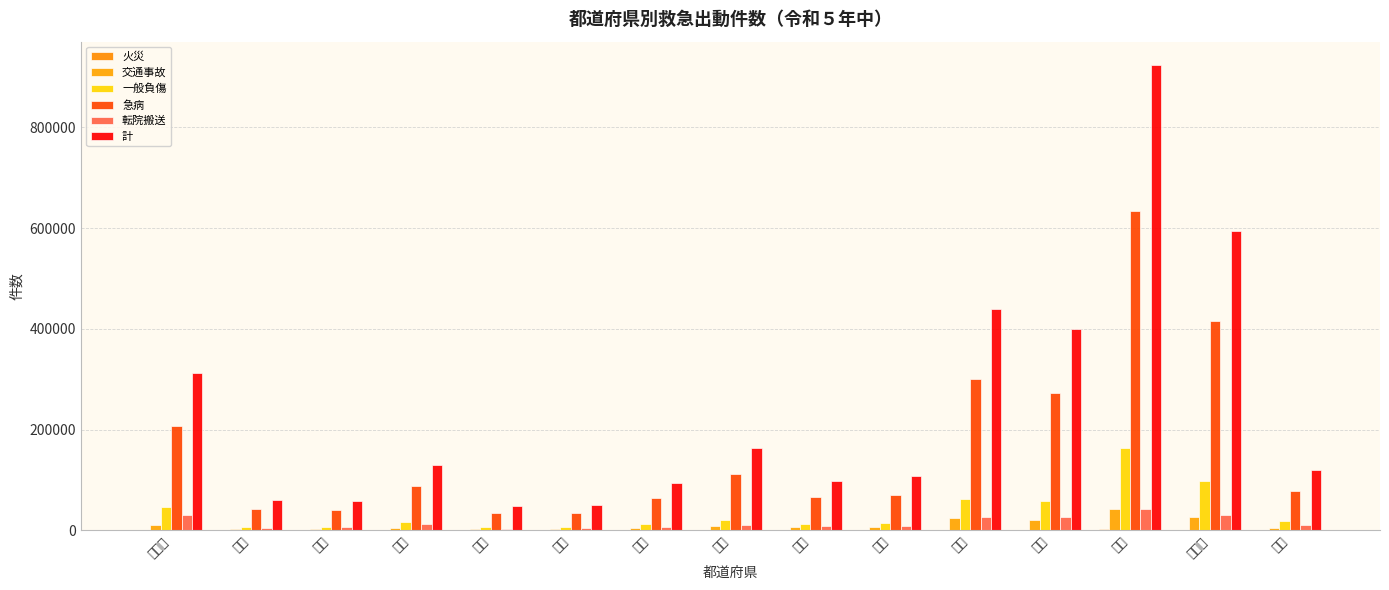

At which label does 計 first exceed 120057?

北海道